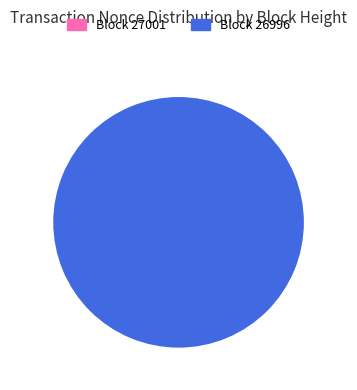

What is the change in value from 27001 to 26996?

+1303